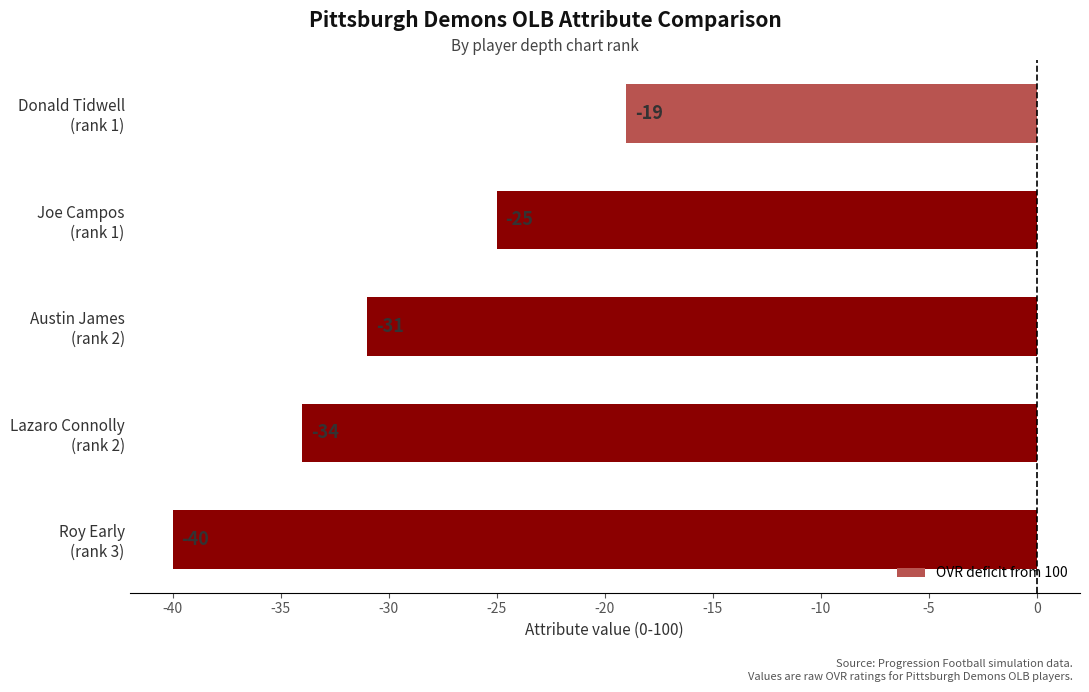

At which label is the value closest to -29?

Austin James
(rank 2)